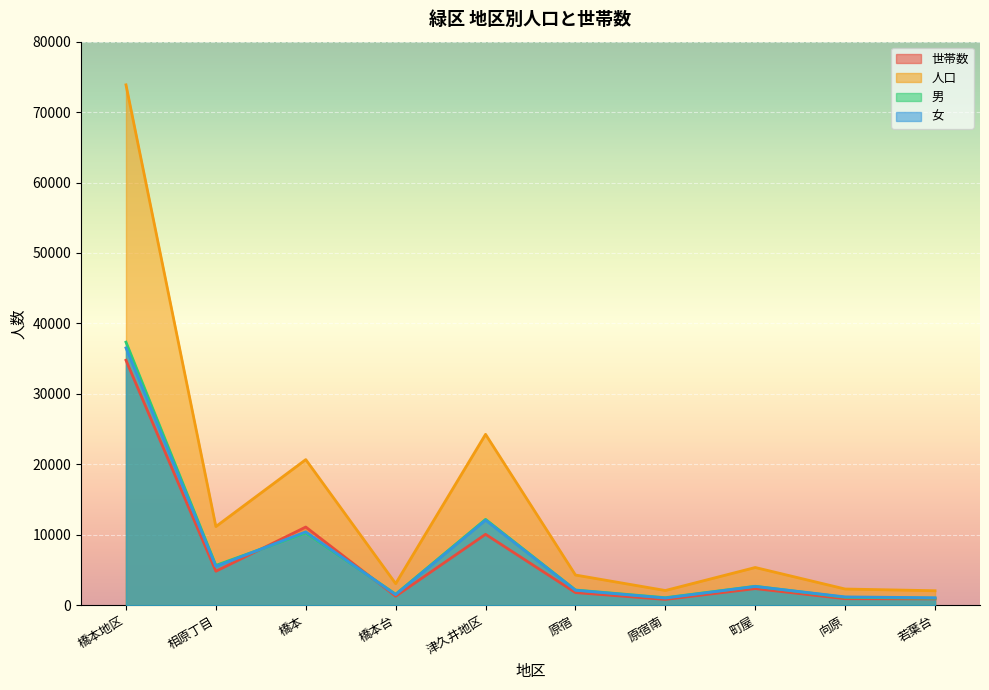

At which category does the chart reach its peak across all series?

橋本地区